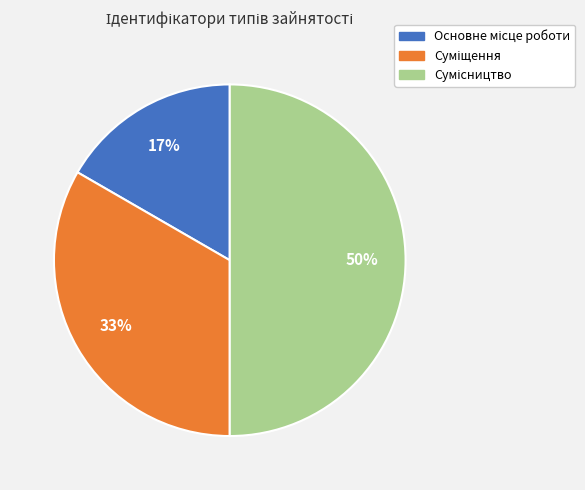

To the nearest percent, what is the difference between the largest and smallest slice percentages?

33%